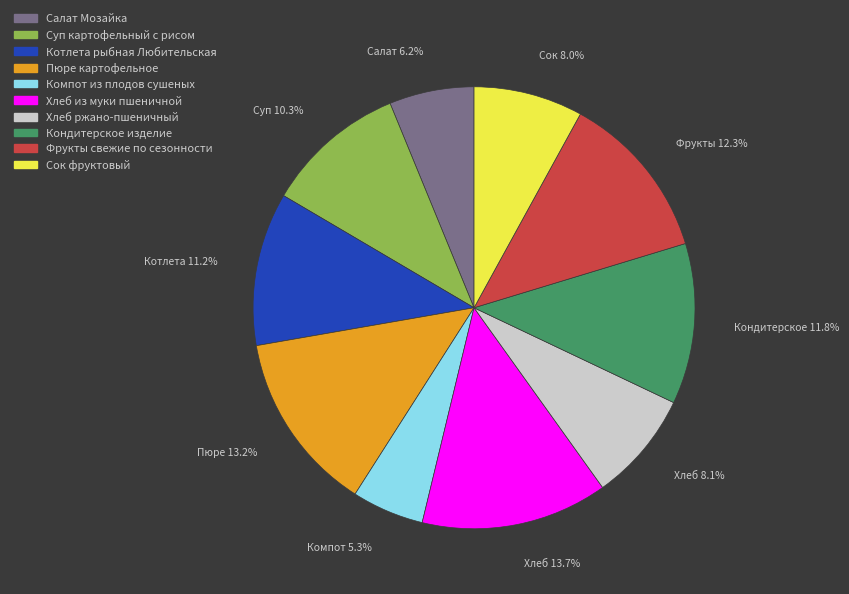

Is Компот из плодов сушеных the majority of the pie?

No